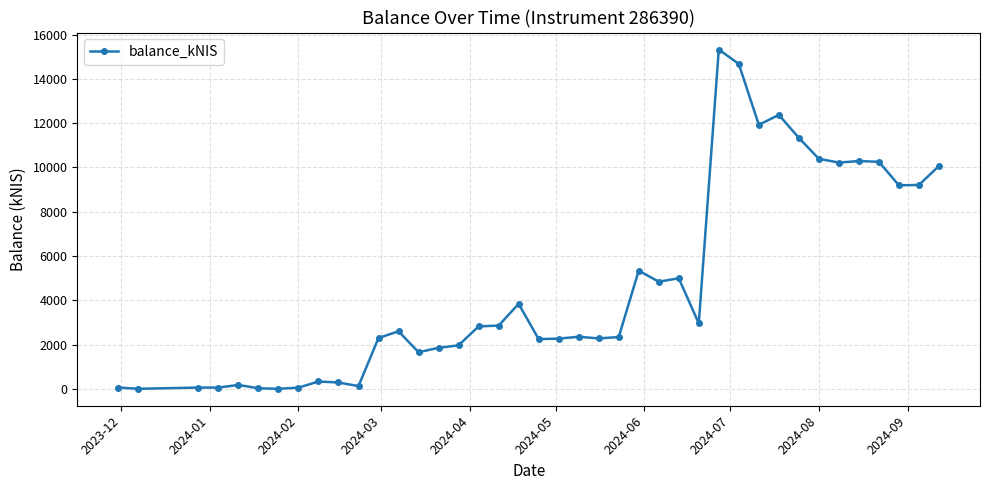

What is the greatest value displayed?

15327.0